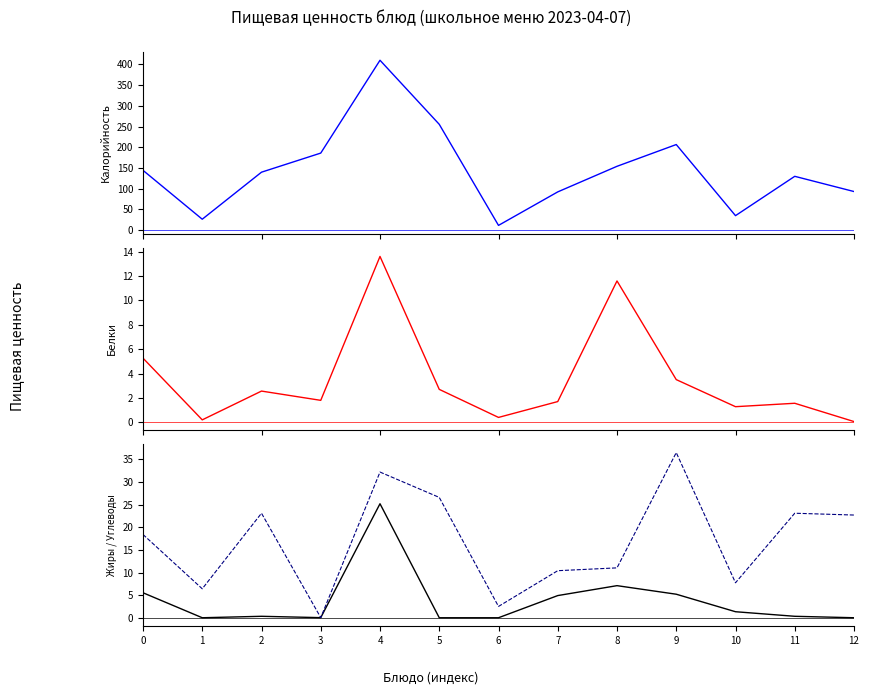

Rank the series at 7 from lowest to highest value.

Белки, Жиры, Углеводы, Калорийность